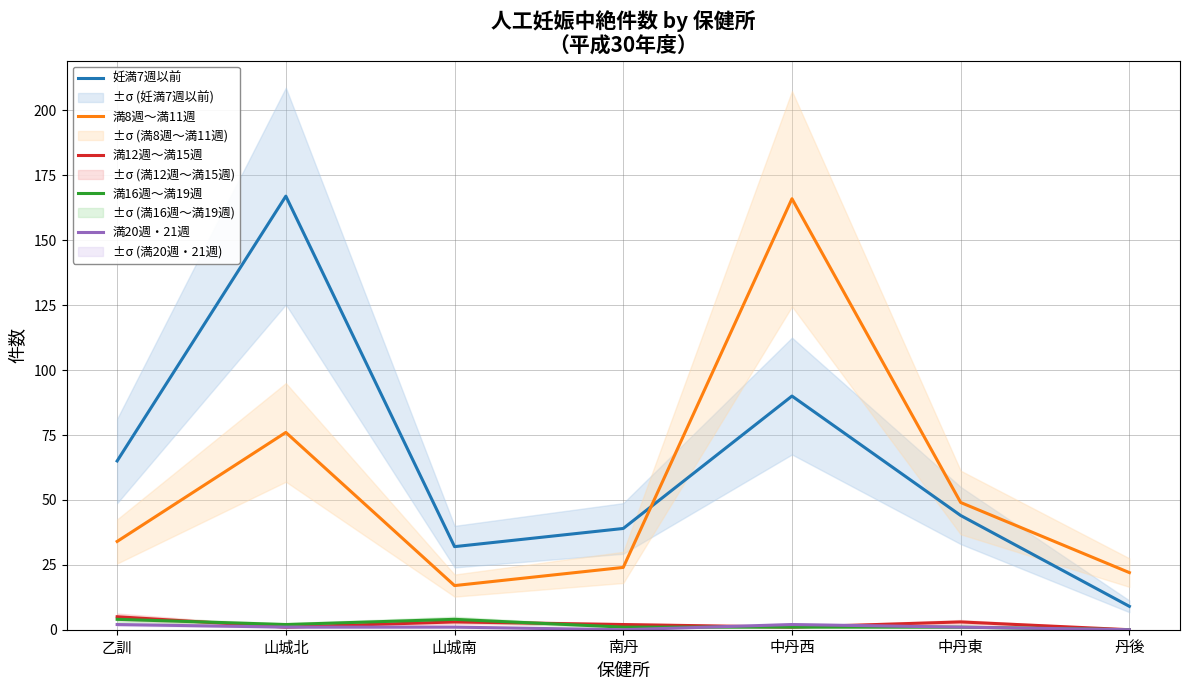

What position from the left is 南丹?

4